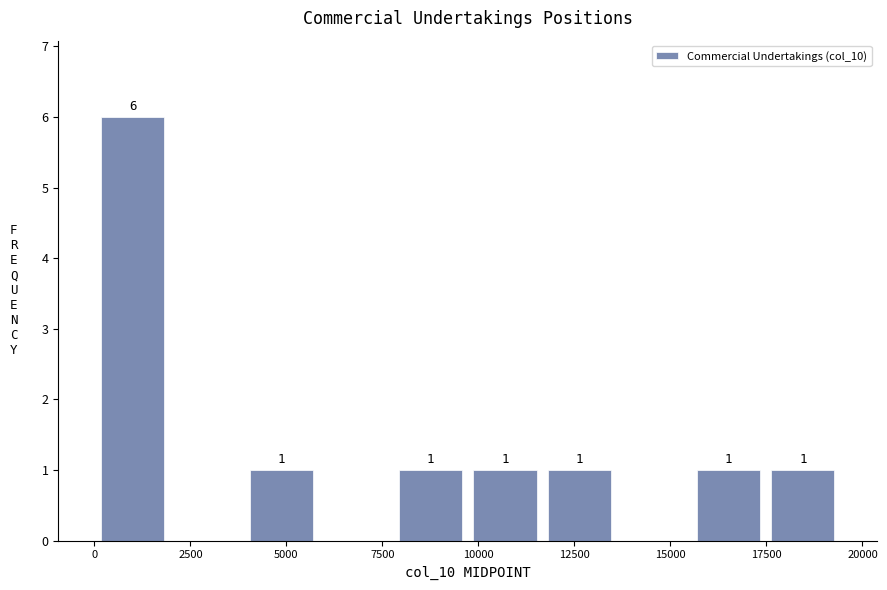

Read against the x-axis, roughly where is the centre of the tallest bar?

1000